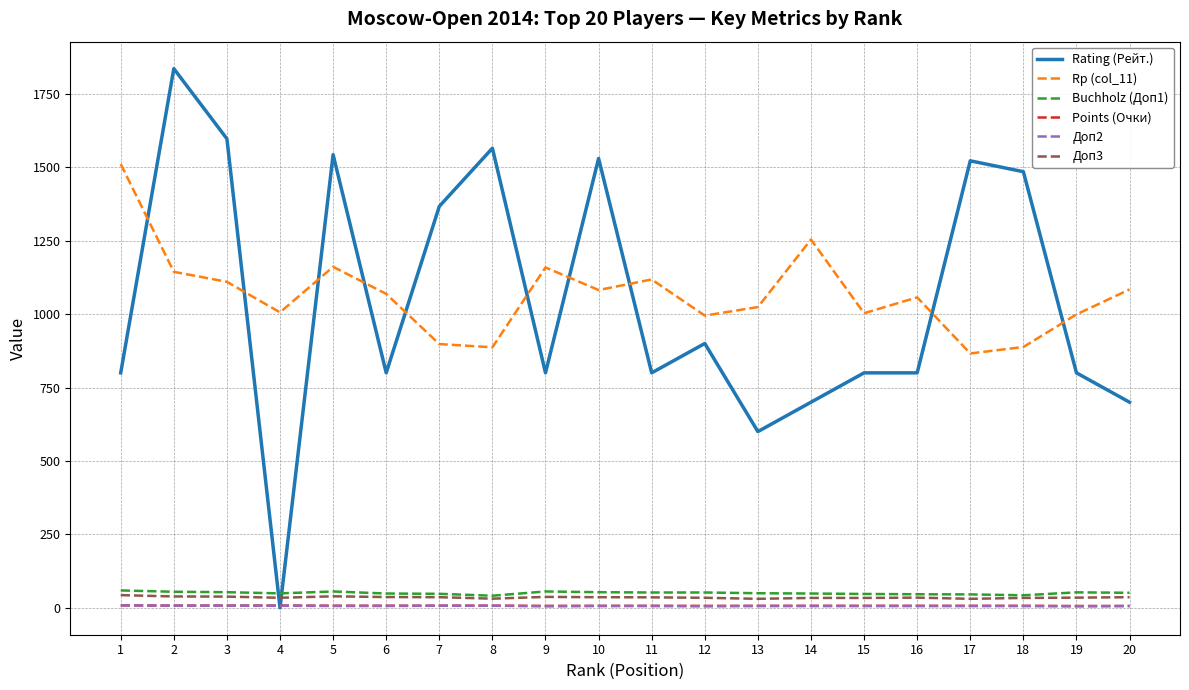

What are all the series names shown in the legend?

Rating (Рейт.), Rp (col_11), Buchholz (Доп1), Points (Очки), Доп2, Доп3